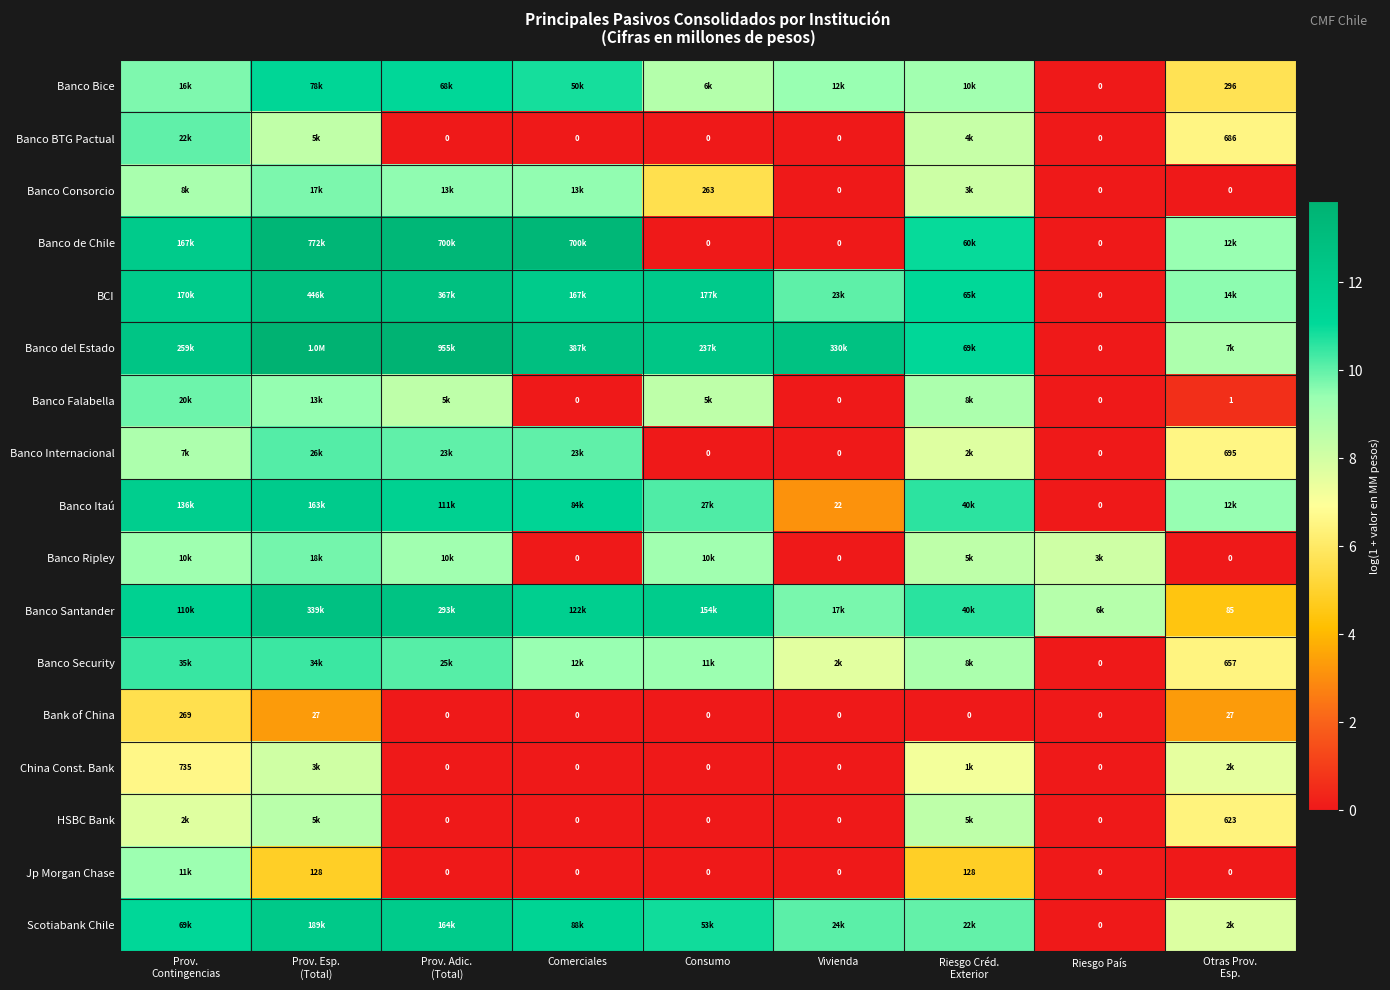

At Prov. Contingencias, list the series in order from smallest to largest.

Bank of China, China Const. Bank, HSBC Bank, Banco Internacional, Banco Consorcio, Banco Ripley, Jp Morgan Chase, Banco Bice, Banco Falabella, Banco BTG Pactual, Banco Security, Scotiabank Chile, Banco Santander, Banco Itaú, Banco de Chile, BCI, Banco del Estado